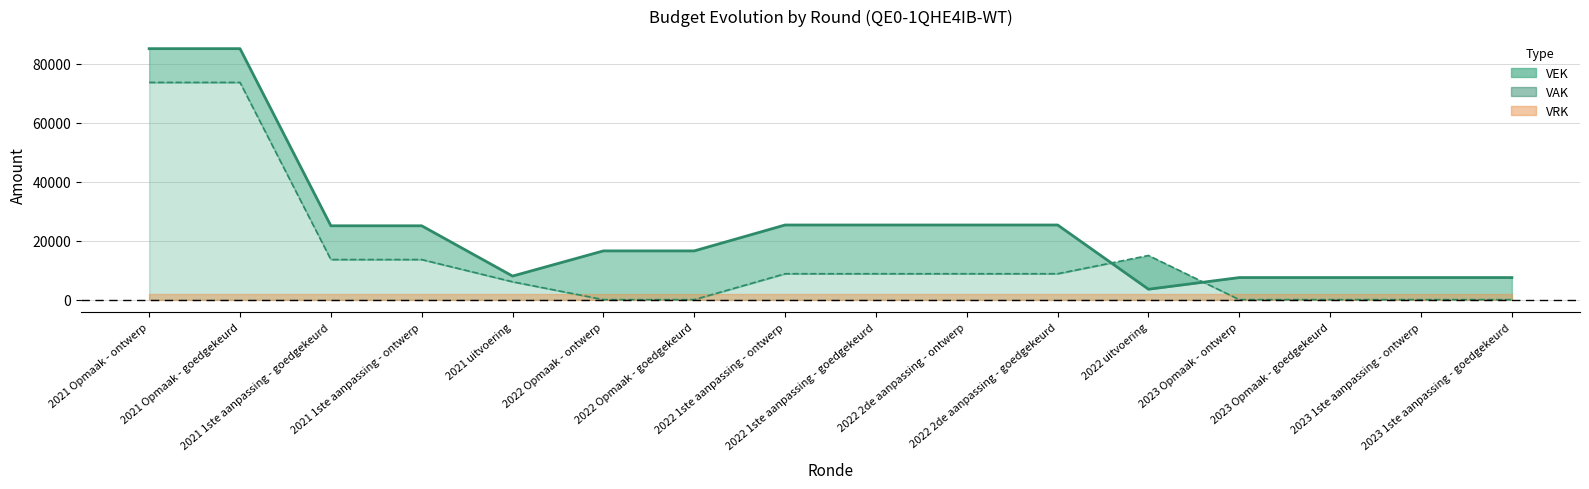

The value at 2021 1ste aanpassing - ontwerp is 37702. True or false?

False